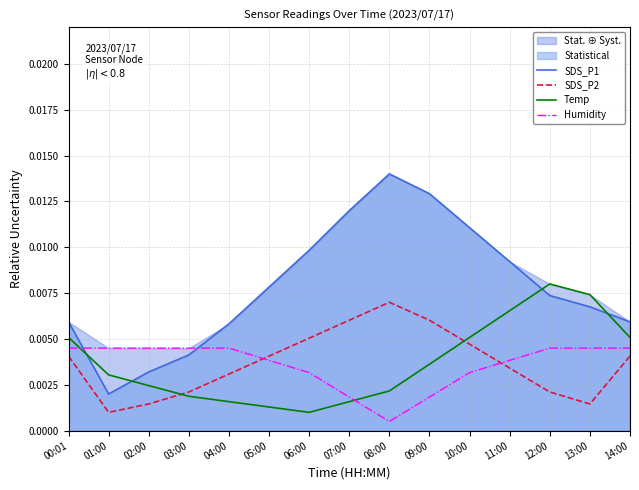

At which category is the sum across all series the highest?

09:00